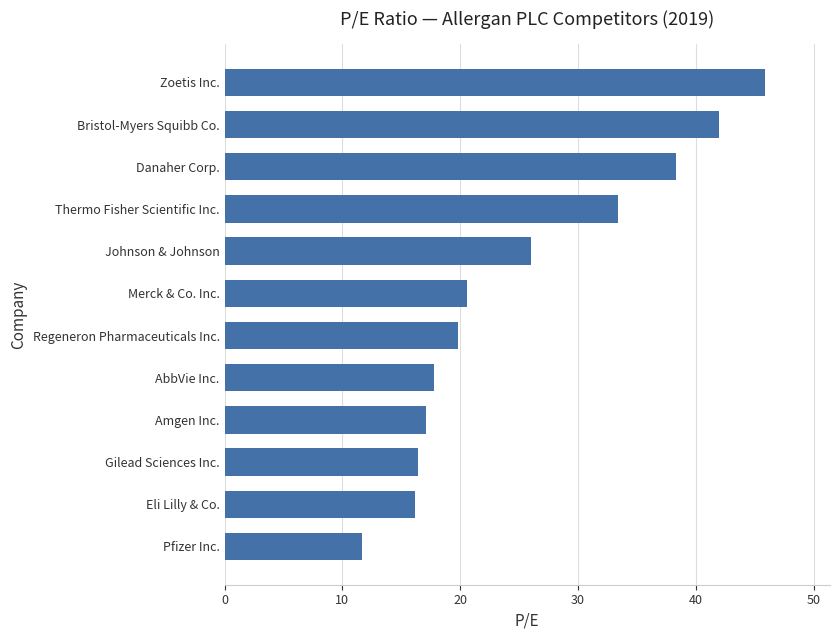

What is the maximum value shown in the chart?

45.9